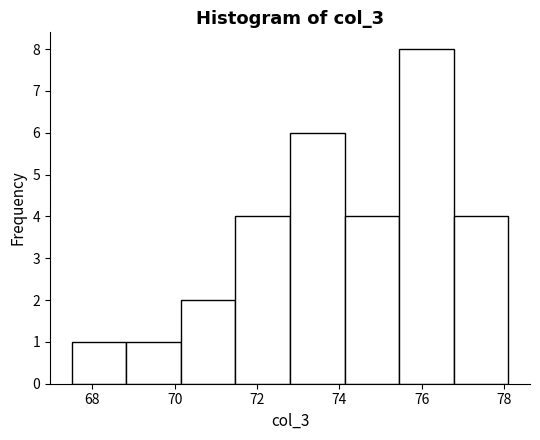

What is the height of the bar covering 70.2 to 71.4 on the x-axis? Neither the bar edges nor the heights are printed on the chart, so give them approximately, as read against the axes.

2